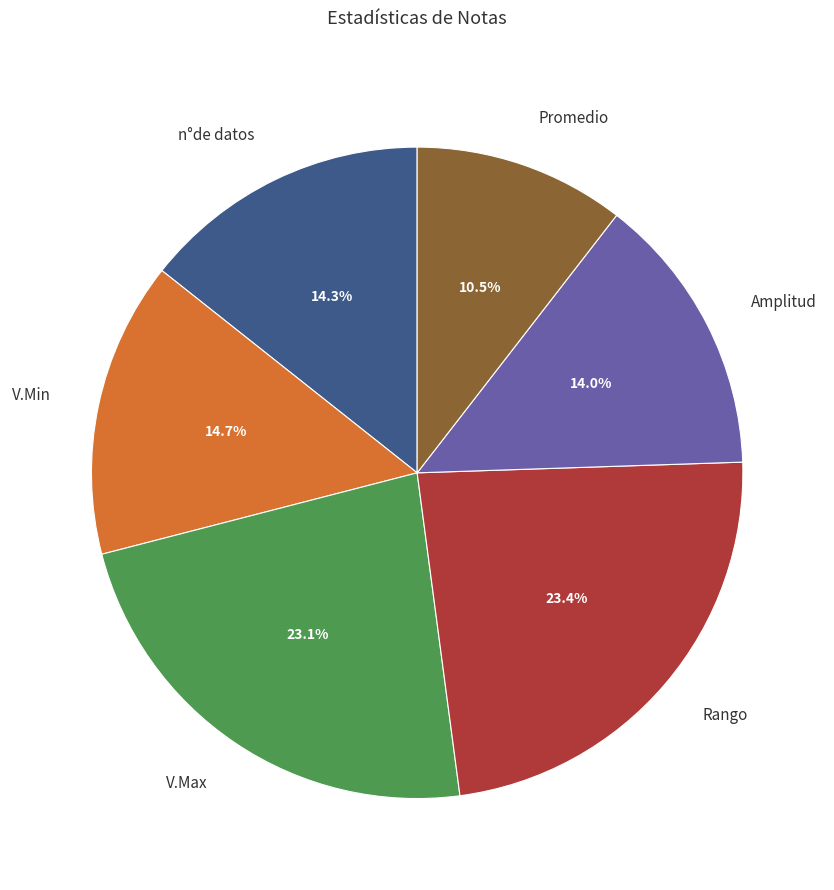

What is the ratio of the value at n°de datos to the value at V.Max?

0.6